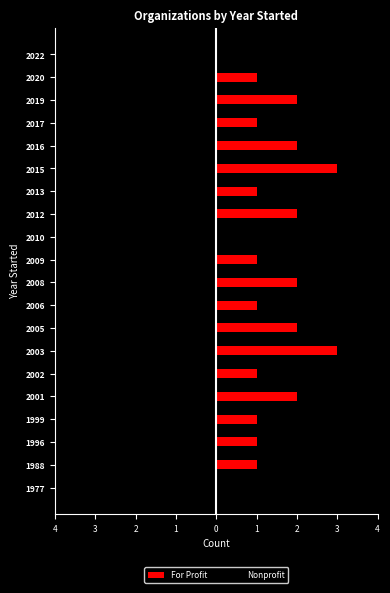

Count the Nonprofit values in the range -1 to 0.

20